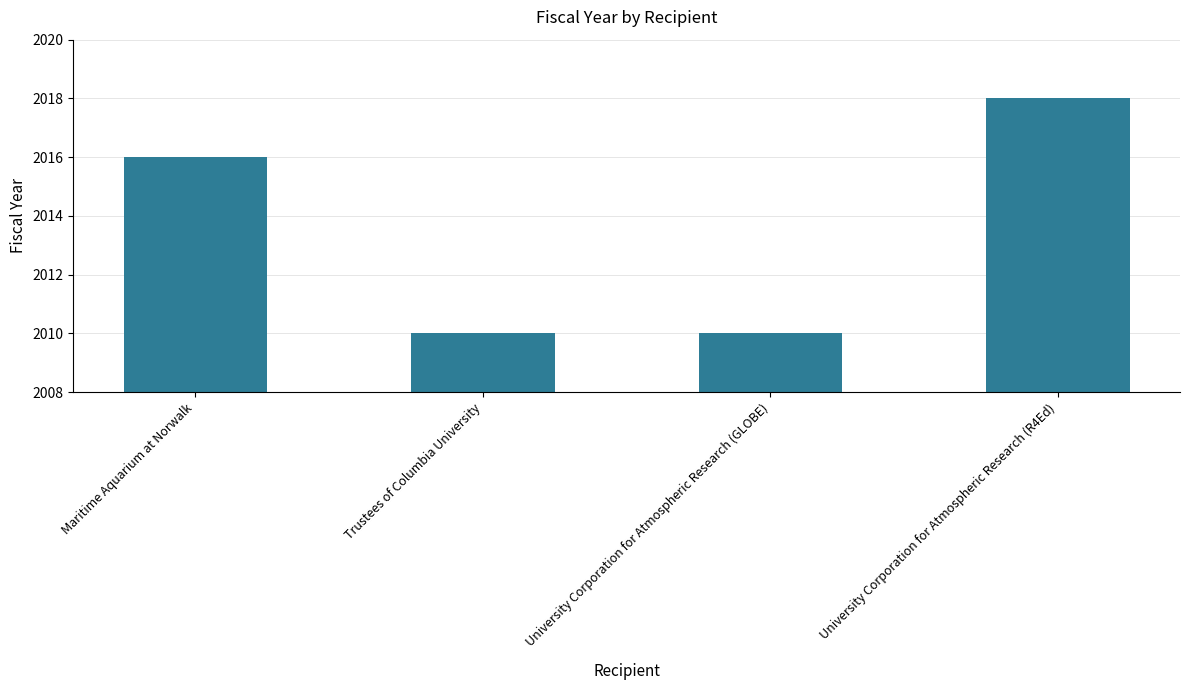

Are the bars horizontal?

No